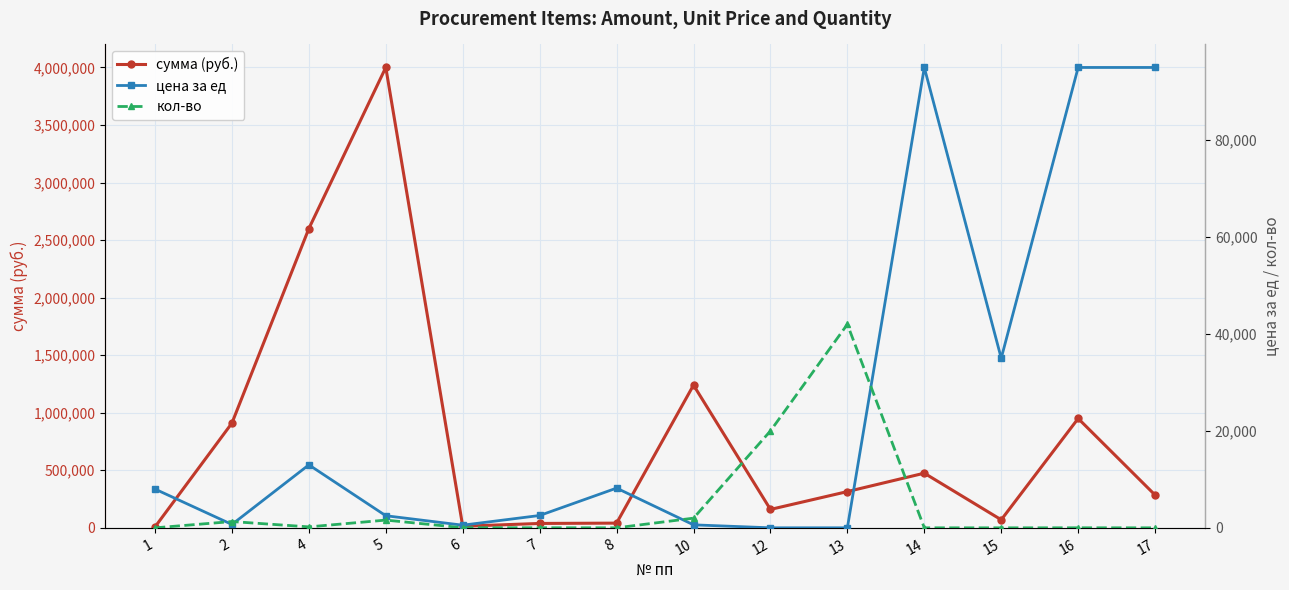

Between 13 and 8, which is larger?

13